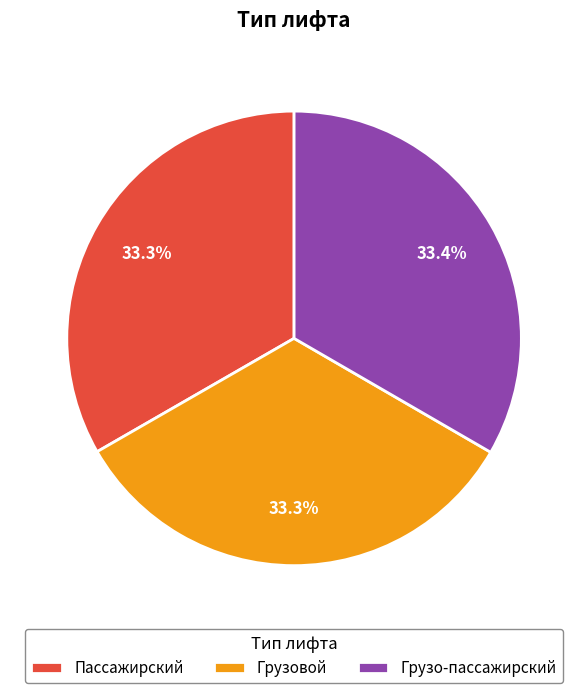

To the nearest percent, what percentage of the pie is Грузо-пассажирский?

33%